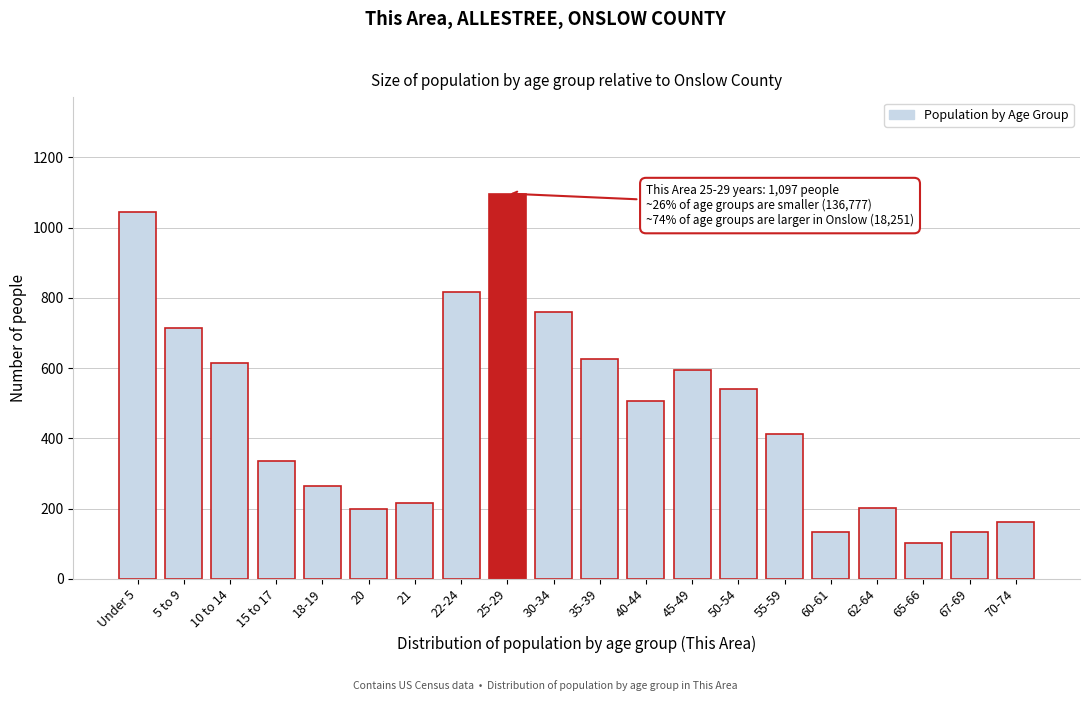

What is the change in value from 20 to 55-59?

+211